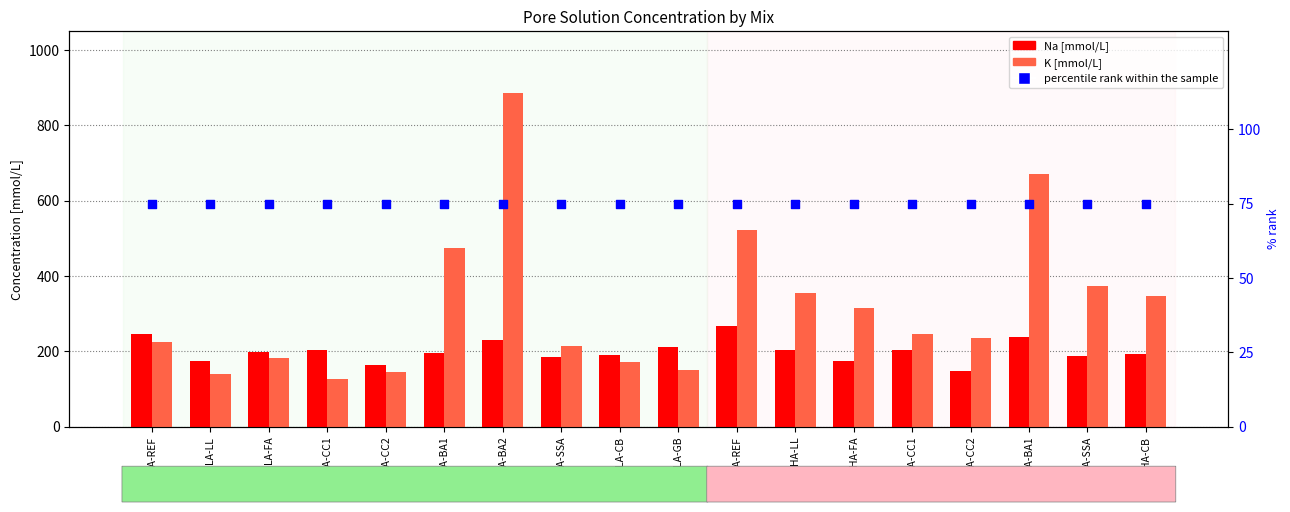

Which series has the largest total across all categories?

K [mmol/L]